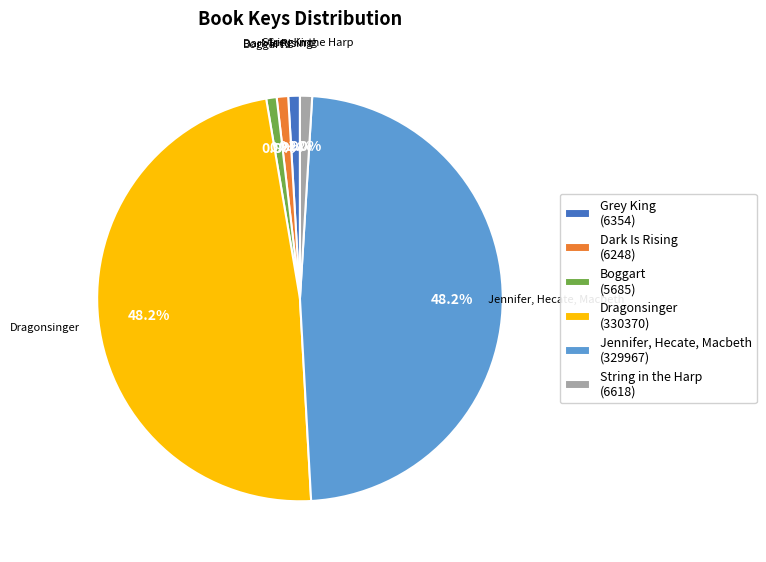

What is the ratio of the value at Jennifer, Hecate, Macbeth (329967) to the value at Dark Is Rising (6248)?

52.8